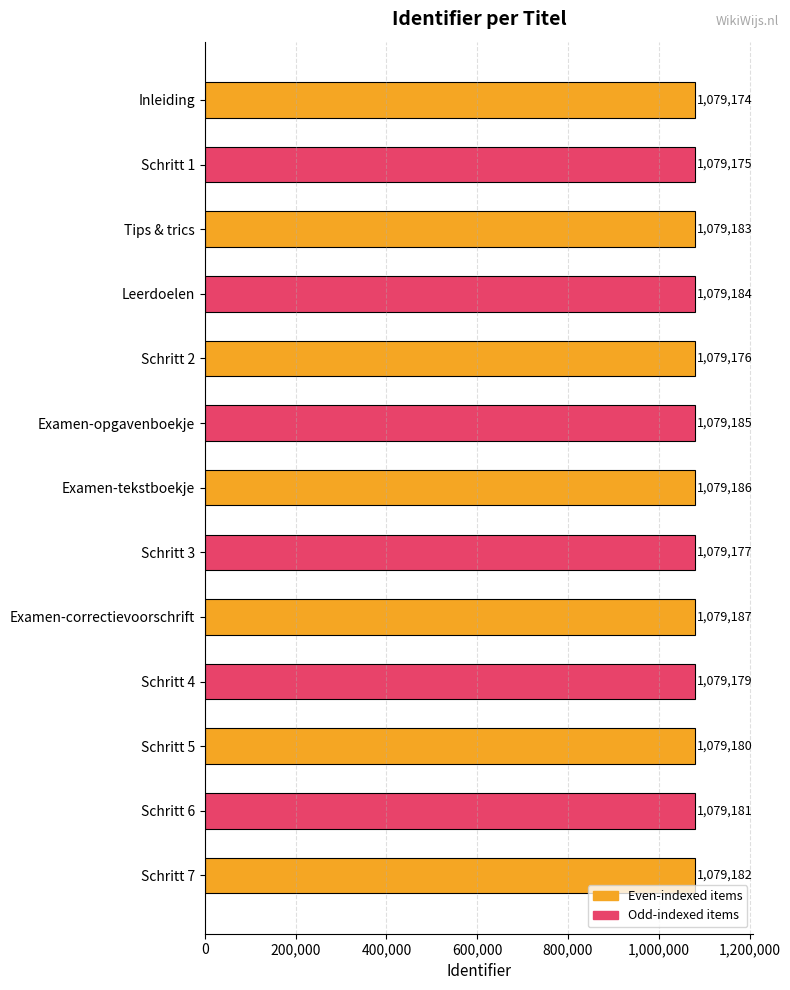

What is the difference between the maximum and minimum values?

13